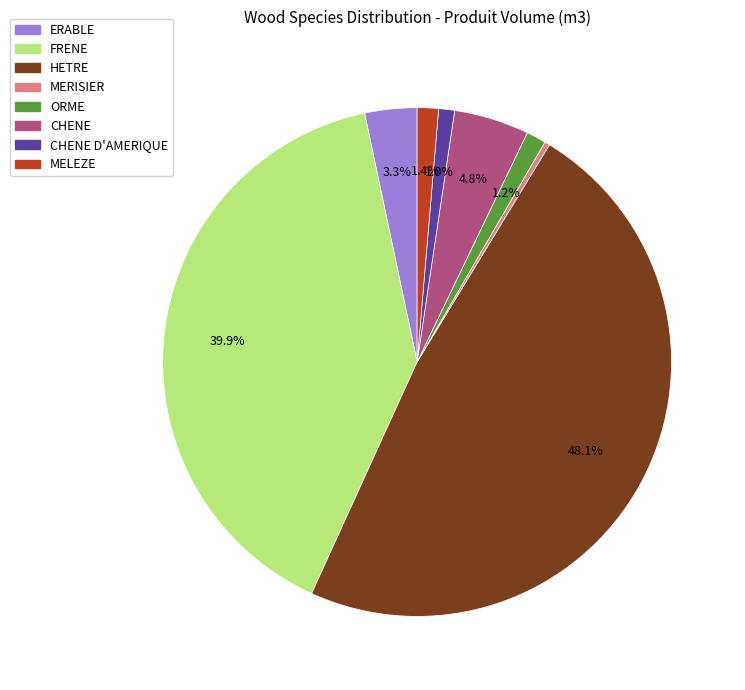

Is there any slice that represents more than half of the pie?

No